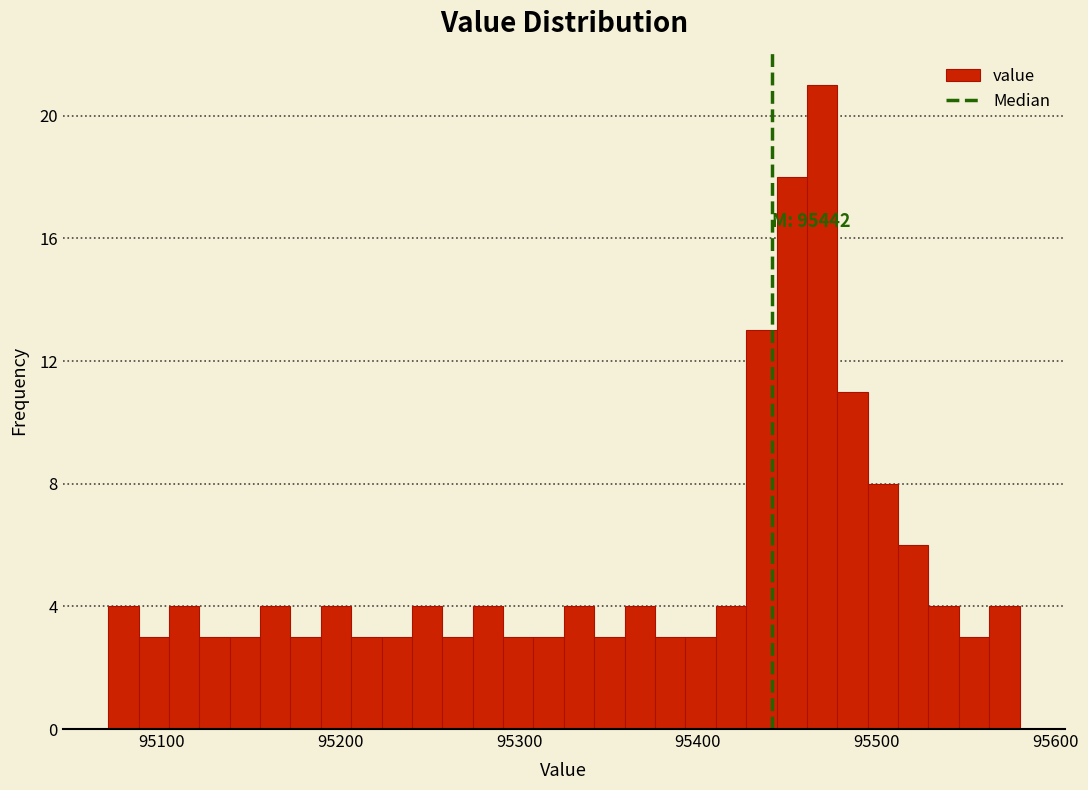

Around what value on the x-axis is the tallest bar? Give the approximate position of its centre, as read against the axis.

95470